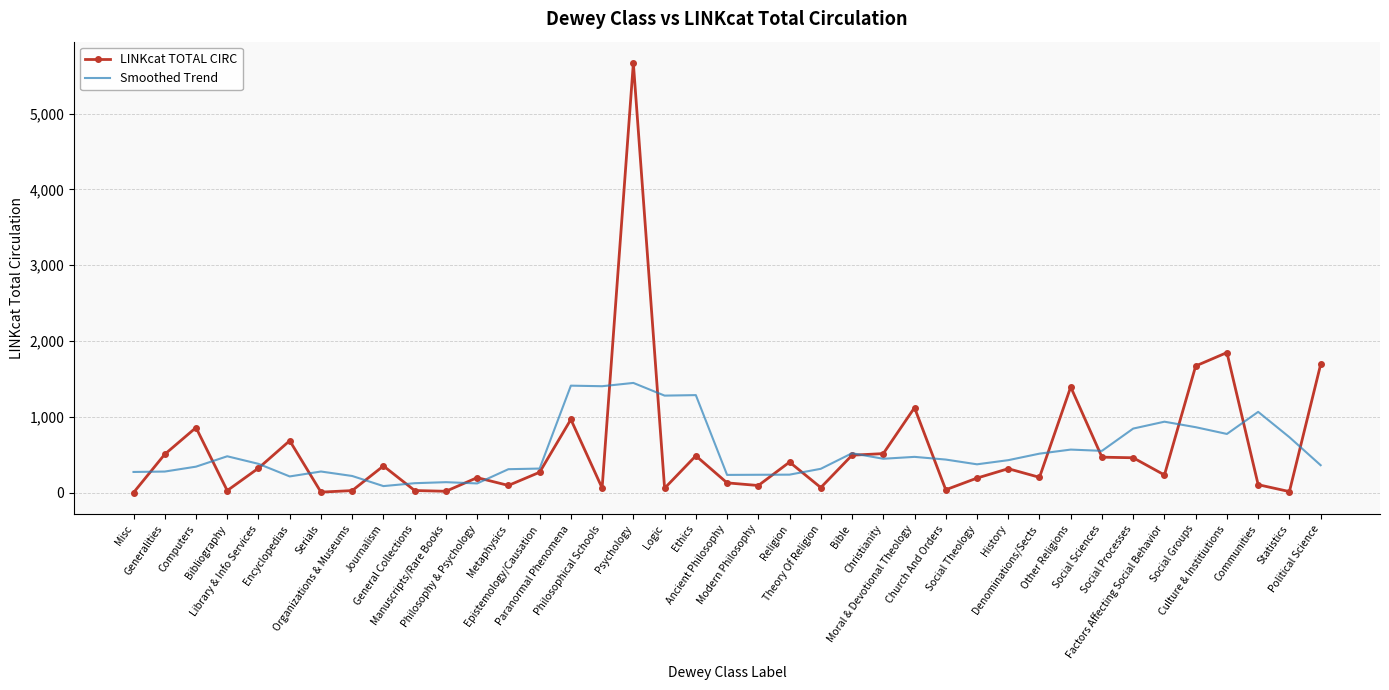

Read the LINKcat TOTAL CIRC value at Ancient Philosophy.

129.0